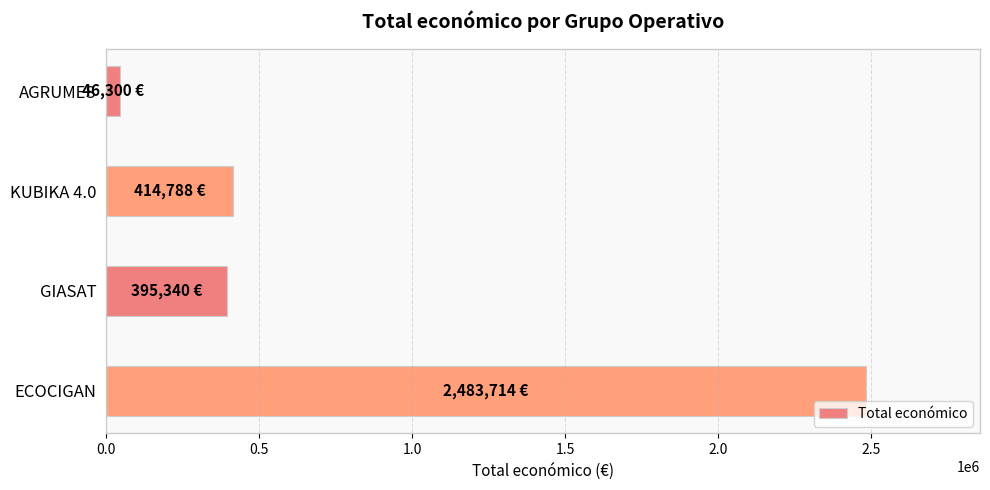

What is the sum of the values at GIASAT and KUBIKA 4.0?

810128